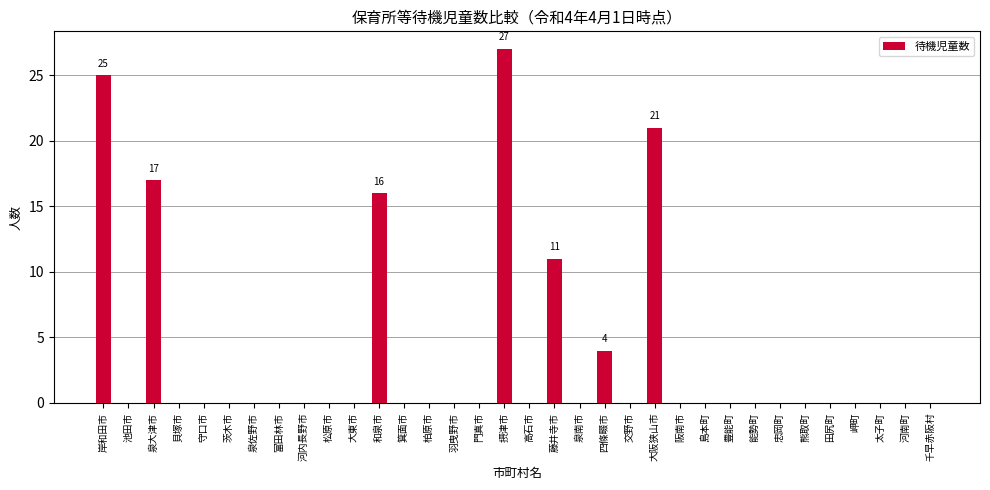

Reading left to right, extract all data points from this chart.

25	0	17	0	0	0	0	0	0	0	0	16	0	0	0	0	27	0	11	0	4	0	21	0	0	0	0	0	0	0	0	0	0	0